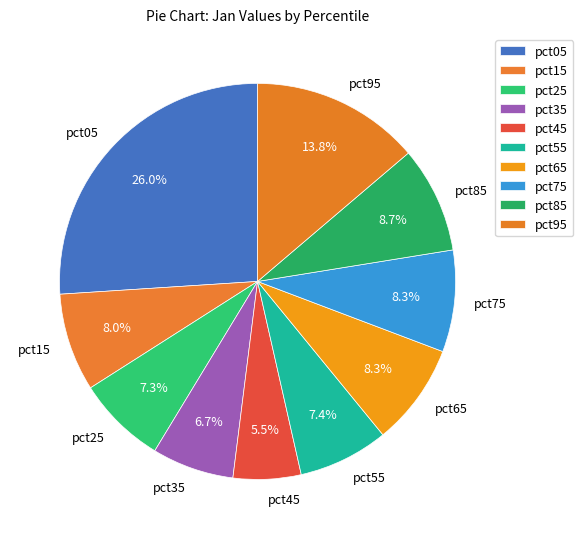

Which slice is the largest?

pct05